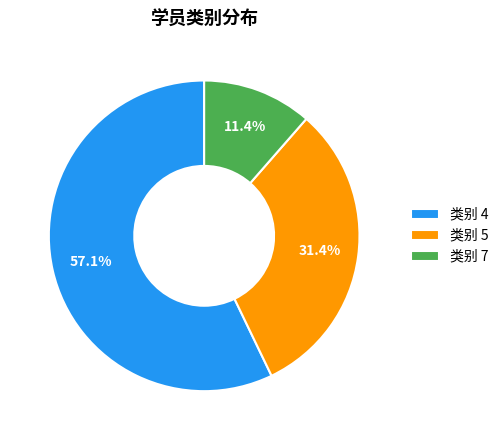

Does 类别 4 account for over 50% of the chart?

Yes